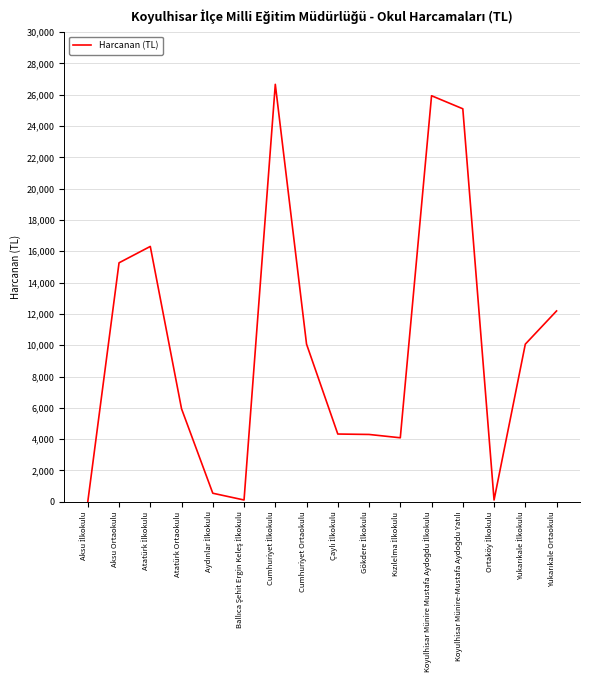

How many lines are shown in the chart?

1